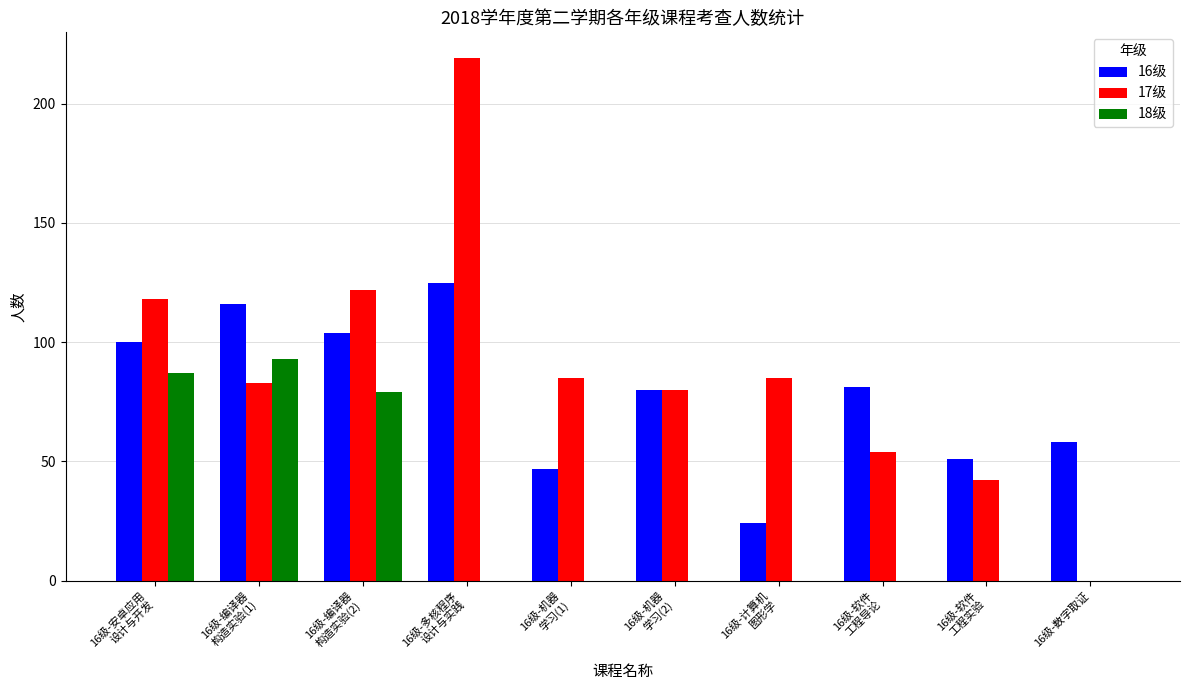

Does the chart contain stacked bars?

No